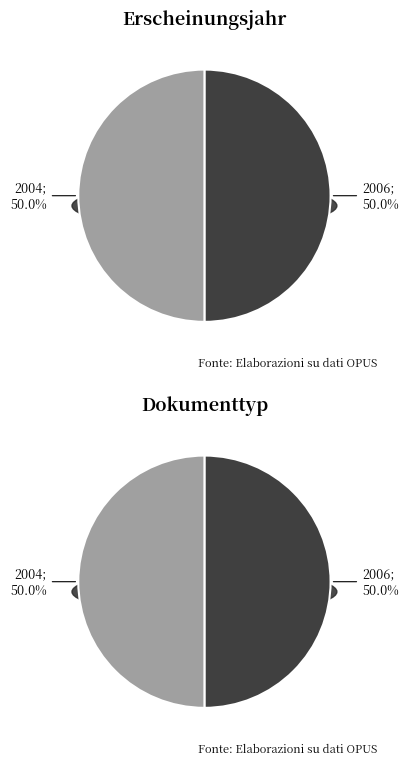

The OPUS4-32417 slice represents 60% of the pie. True or false?

False